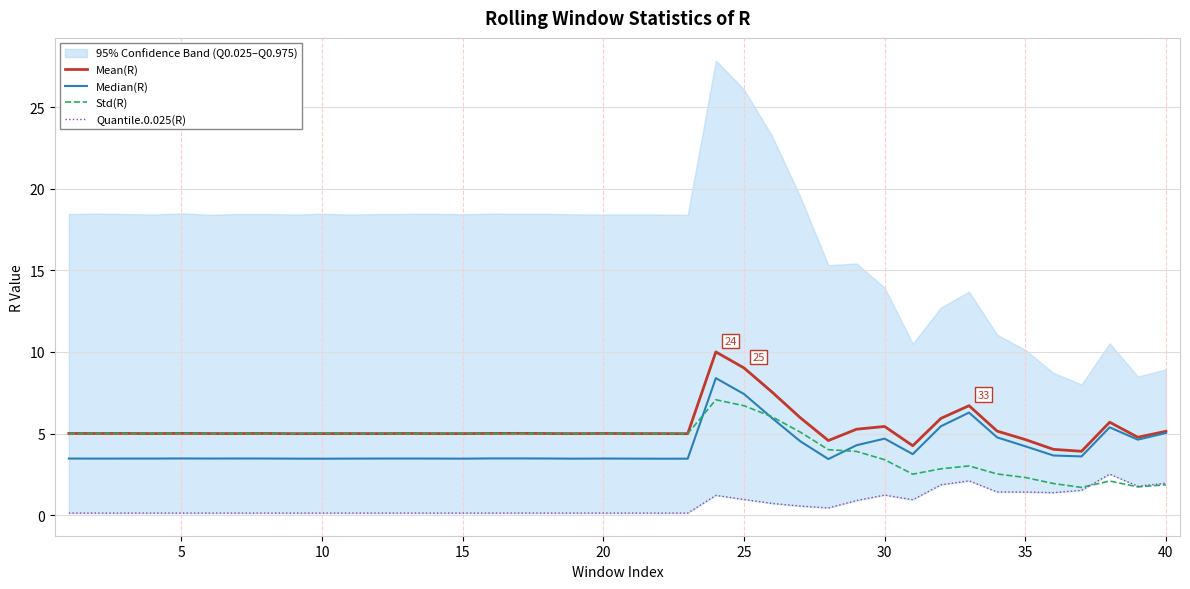

True or false: Mean(R) and Median(R) intersect in this chart.

False